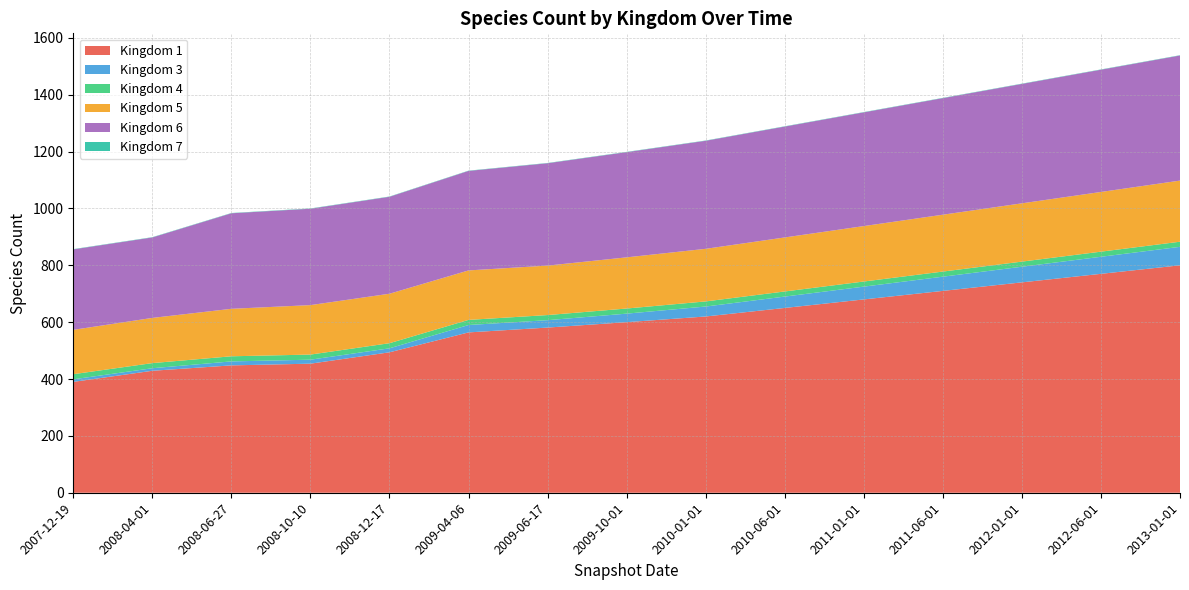

Reading right to left, transcribe all the data shown in this chart.

1: 800	770	740	710	680	650	620	600	581	564	494	454	448	429	390
3: 65	60	55	50	45	40	35	30	26	26	14	14	14	9	9
4: 18	18	18	18	18	18	18	18	18	18	18	18	18	18	18
5: 215	210	205	200	195	190	185	180	174	174	174	174	167	159	156
6: 440	430	420	410	400	390	380	370	360	350	341	339	336	283	283
7: 1	1	1	1	1	1	1	1	1	1	1	1	1	1	1